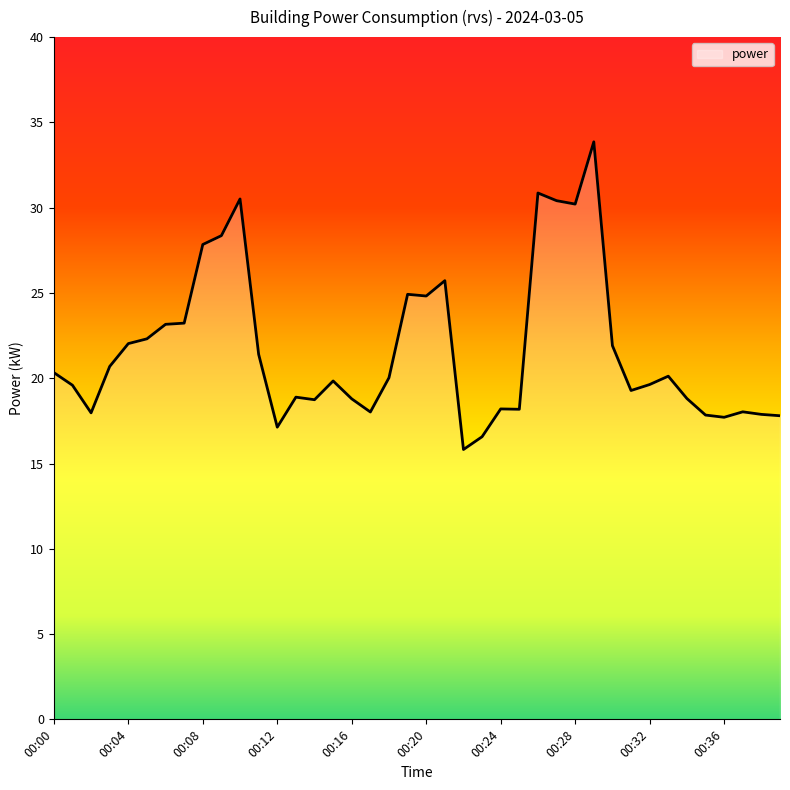

What is the smallest value displayed?

15.8